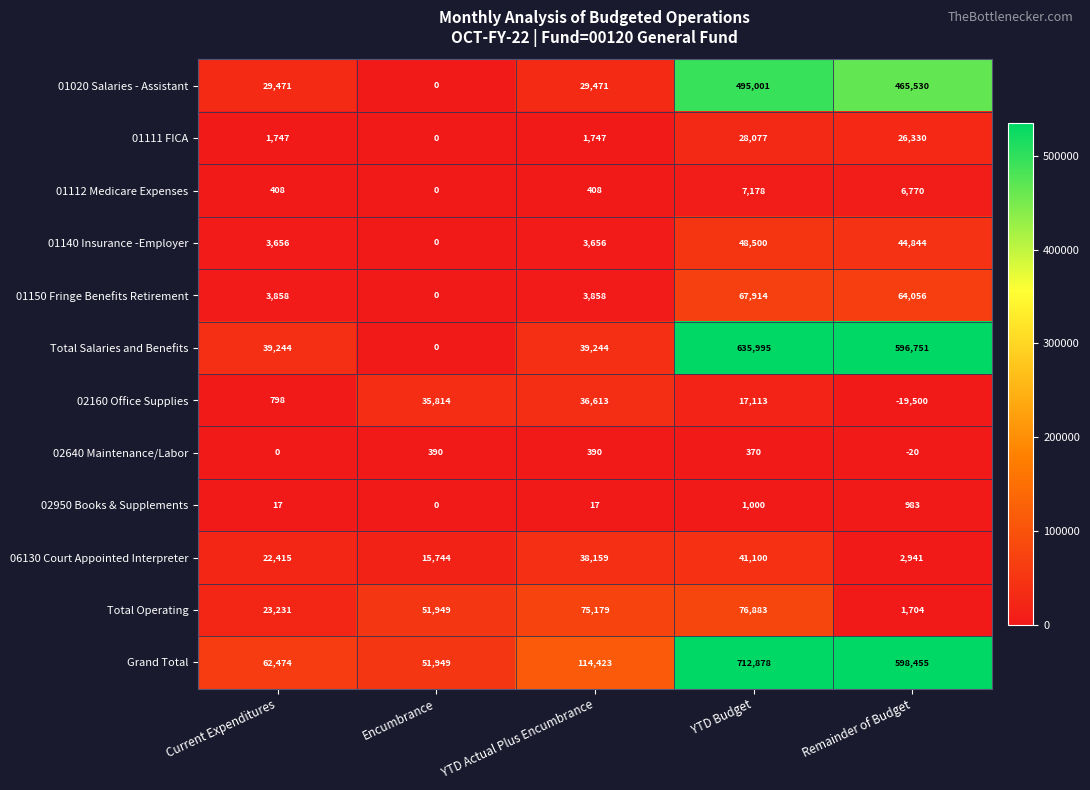

Which category has the lowest value across all series?

Remainder of Budget